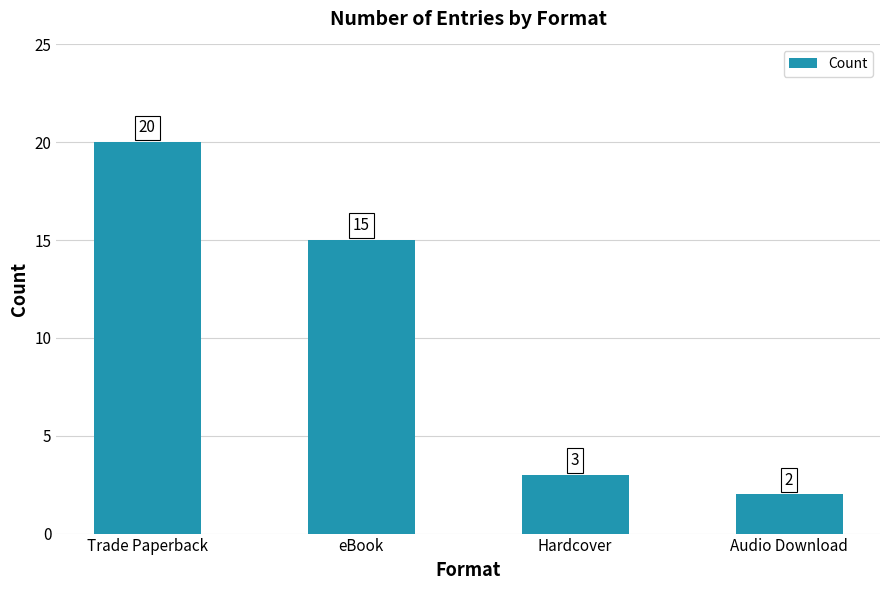

What is the difference between the maximum and minimum values?

18